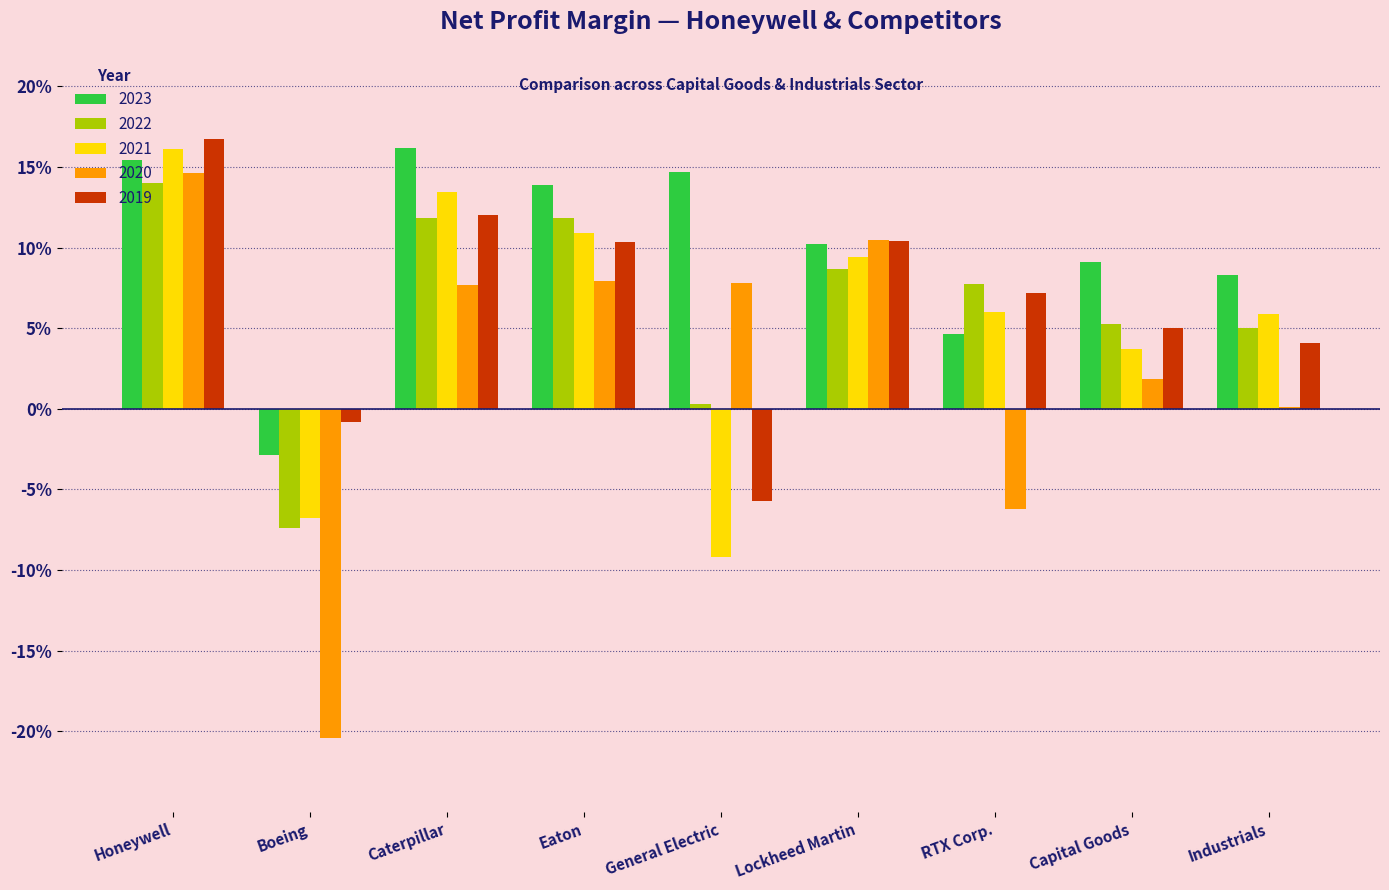

What is the average value of the 2022 series?

0.1